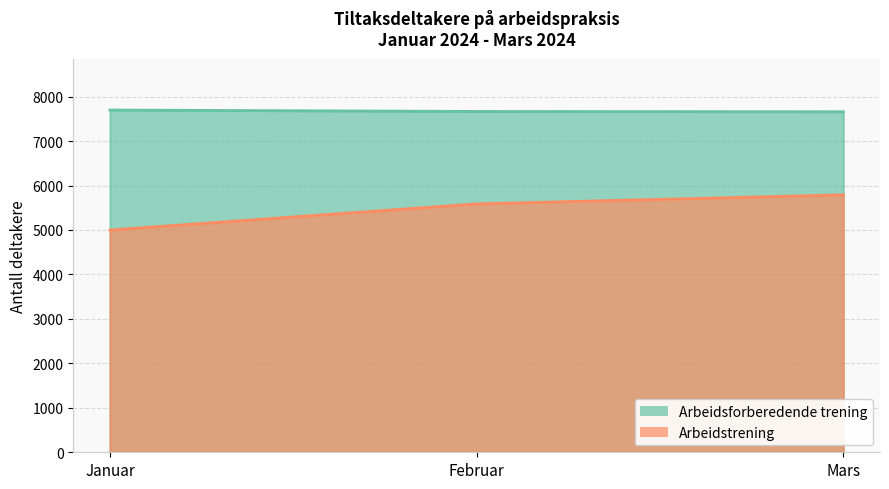

The value of Arbeidstrening at Februar is 5587. True or false?

True